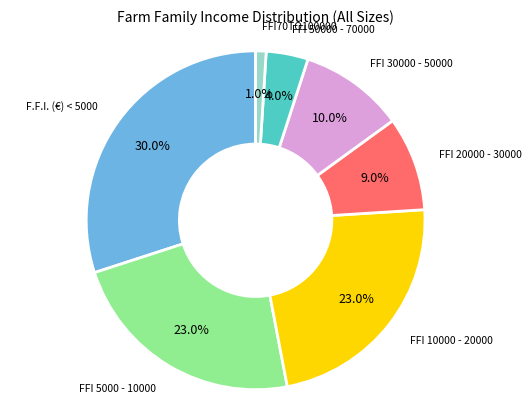

To the nearest percent, what percentage of the pie is FFI 5000 - 10000?

23%